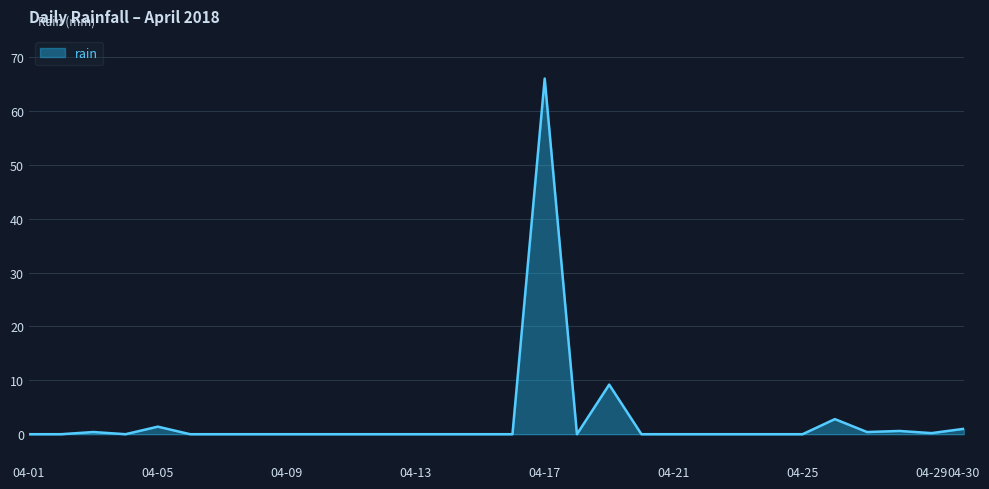

How many distinct data groups are displayed?

1